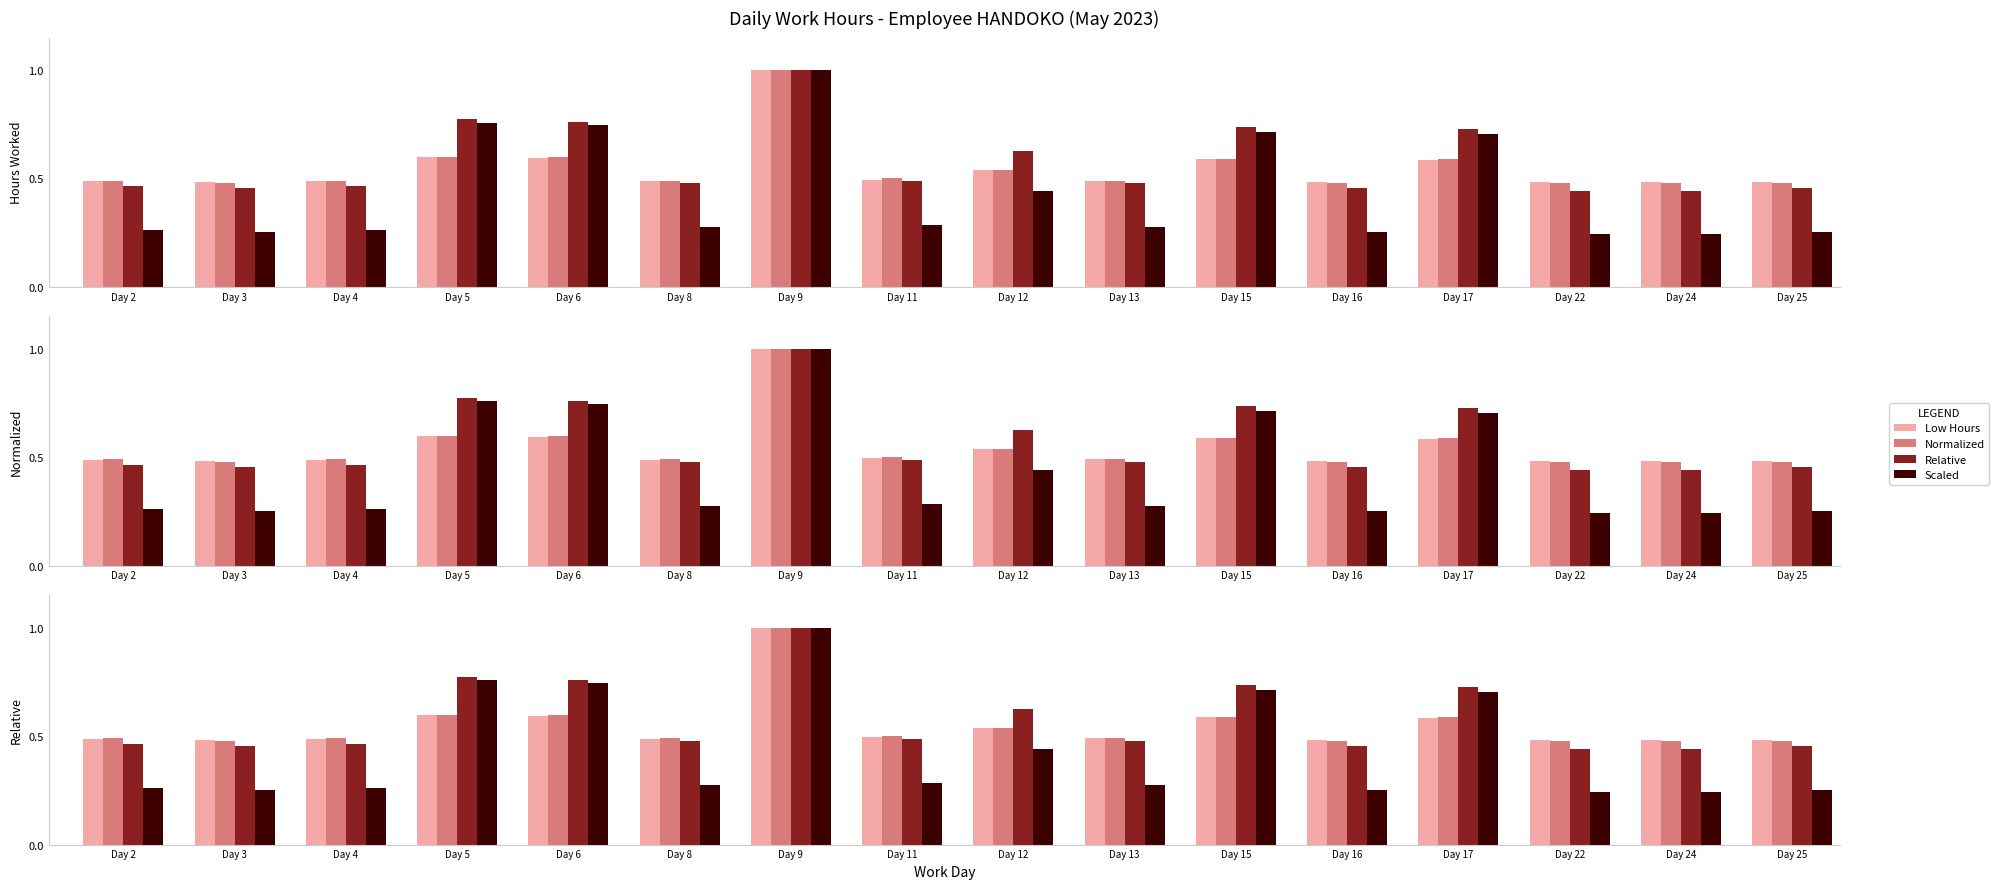

Count the Normalized values in the range 0 to 1.

16